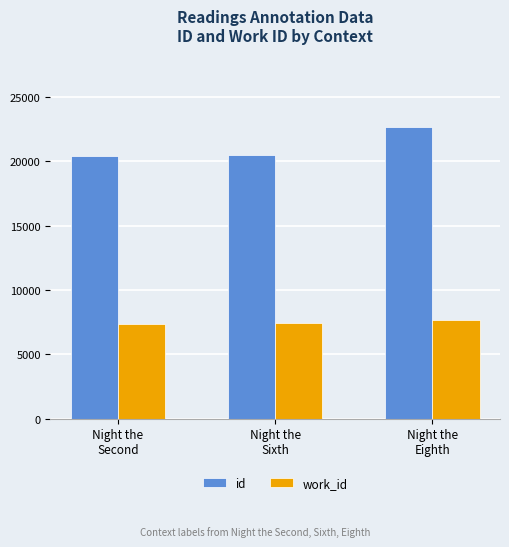

What is the minimum value shown in the chart?

7400